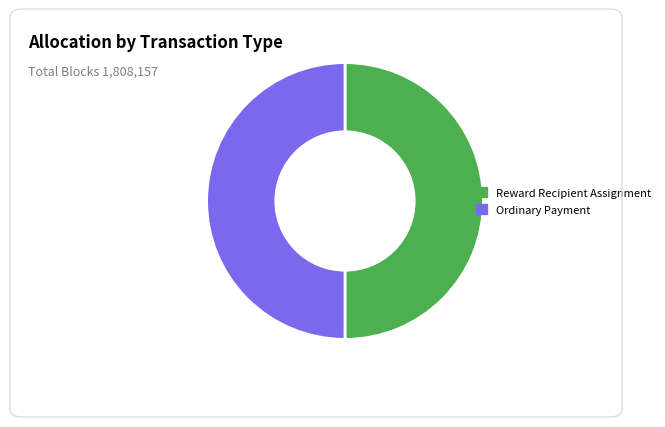

What is the ratio of the value at Ordinary Payment to the value at Reward Recipient Assignment?

1.0